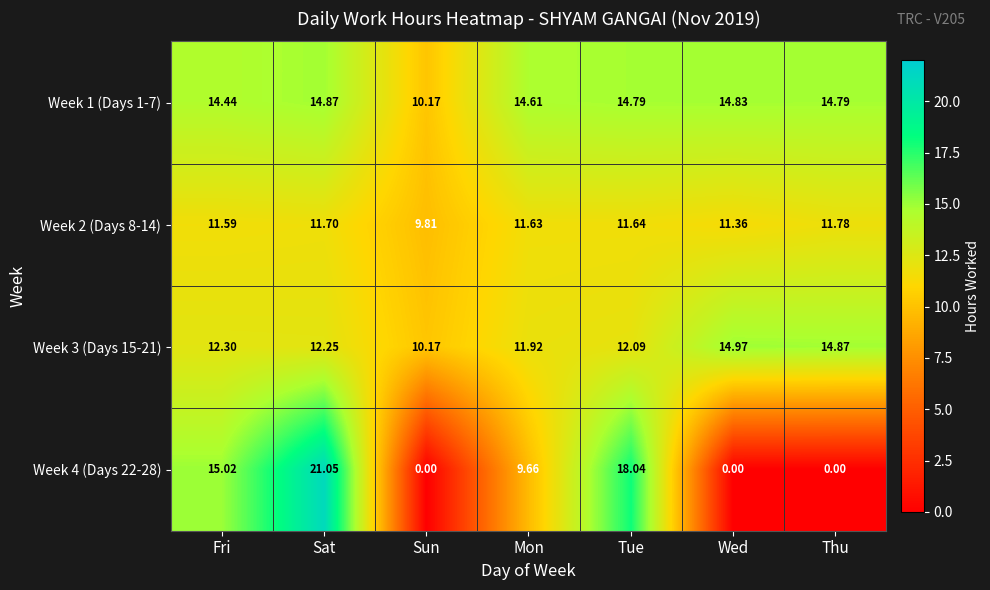

Which series changed the most between Mon and Thu?

Week 4 (Days 22-28)